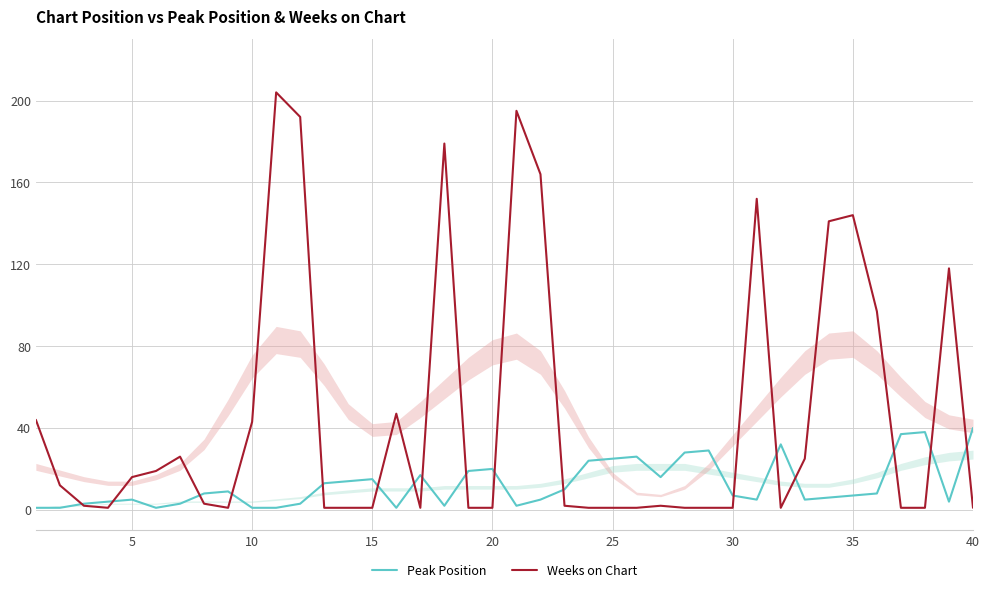

How many lines are shown in the chart?

2